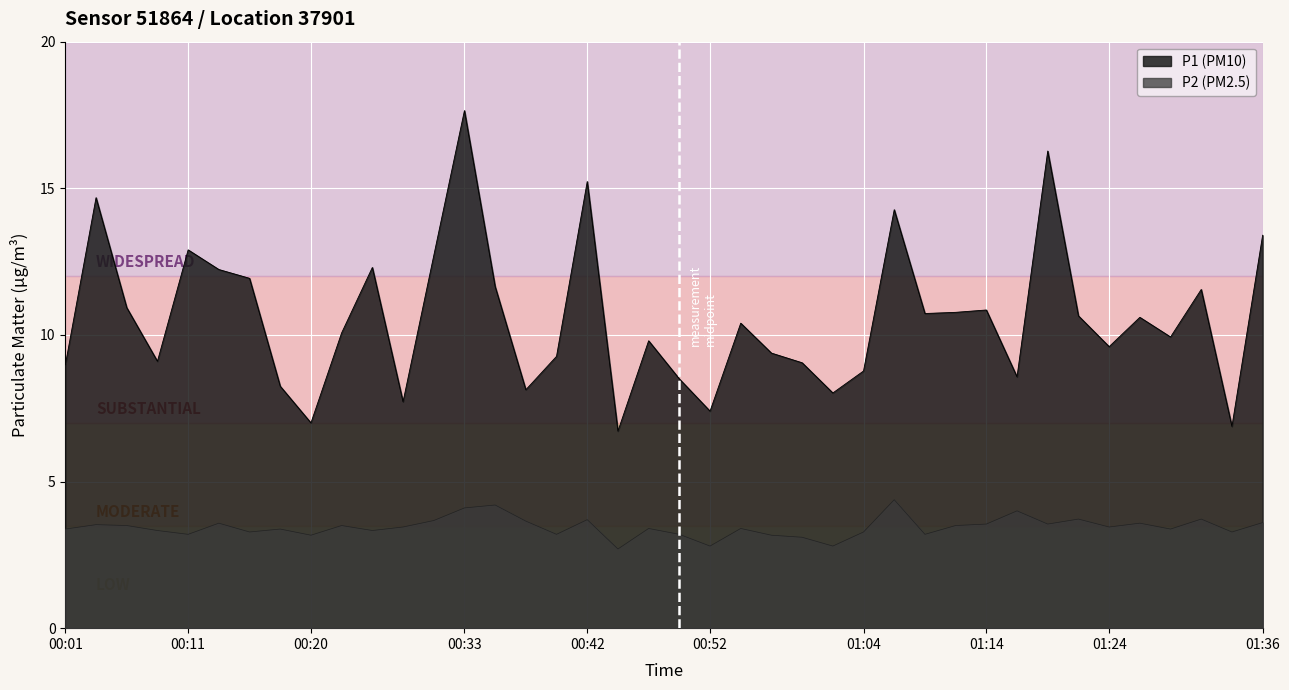

The P1 series shows 10.8 at 01:14. True or false?

True